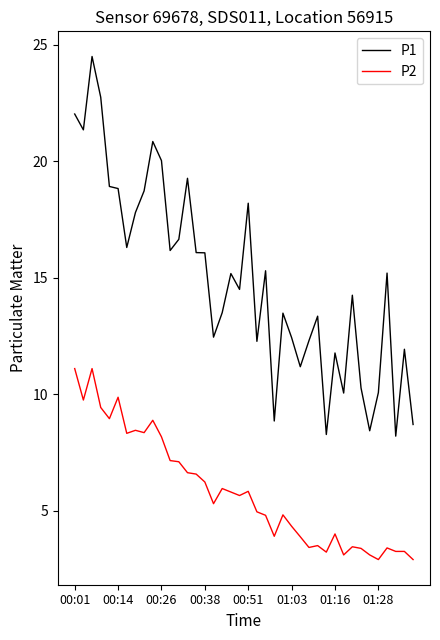

Which series has the largest range (max minus min)?

P1